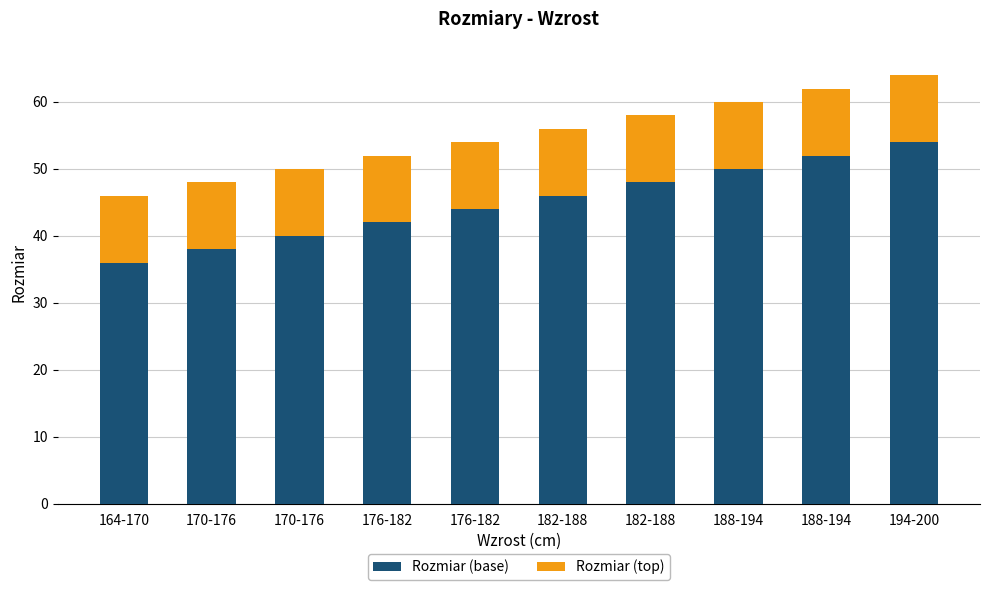

What value does the Rozmiar (base) series have at 170-176, to the nearest 10?

40